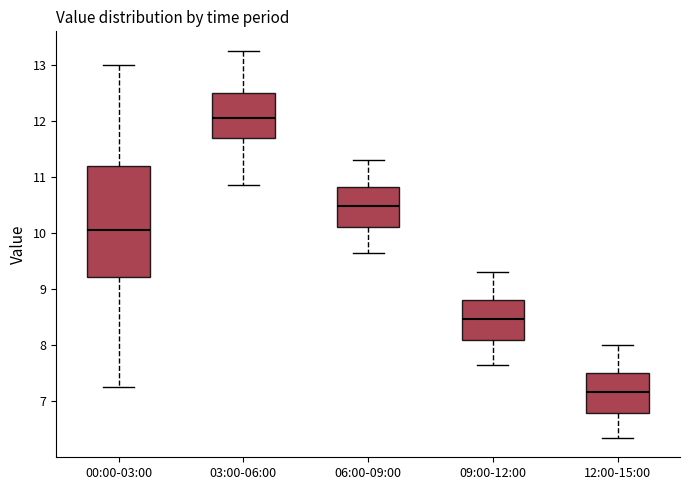

Reading left to right, transcribe this box plot: for each box, give where its median line is, the range the box spans, and where its two whiskers end, as read against the y-axis. The values are not printed on the chart, so give them approximately, as read against the axis.

00:00-03:00: median 10.1, box 9.2 to 11.2, whiskers 7.3 to 13.0
03:00-06:00: median 12.1, box 11.7 to 12.5, whiskers 10.9 to 13.3
06:00-09:00: median 10.5, box 10.1 to 10.8, whiskers 9.7 to 11.3
09:00-12:00: median 8.5, box 8.1 to 8.8, whiskers 7.7 to 9.3
12:00-15:00: median 7.2, box 6.8 to 7.5, whiskers 6.4 to 8.0